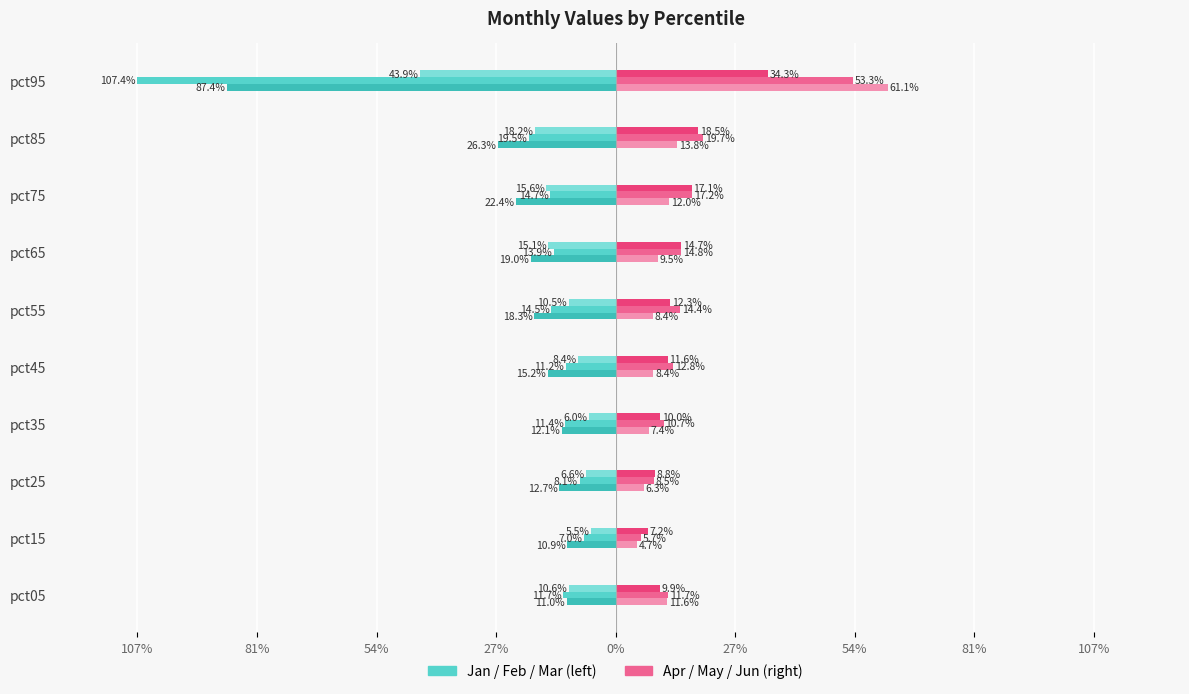

Reading left to right, list all the values displayed in this chart.

Jan: -0.1	-0.1	-0.1	-0.1	-0.2	-0.2	-0.2	-0.2	-0.3	-0.9
Feb: -0.1	-0.1	-0.1	-0.1	-0.1	-0.1	-0.1	-0.1	-0.2	-1.1
Mar: -0.1	-0.1	-0.1	-0.1	-0.1	-0.1	-0.2	-0.2	-0.2	-0.4
Apr: 0.1	0.0	0.1	0.1	0.1	0.1	0.1	0.1	0.1	0.6
May: 0.1	0.1	0.1	0.1	0.1	0.1	0.1	0.2	0.2	0.5
Jun: 0.1	0.1	0.1	0.1	0.1	0.1	0.1	0.2	0.2	0.3